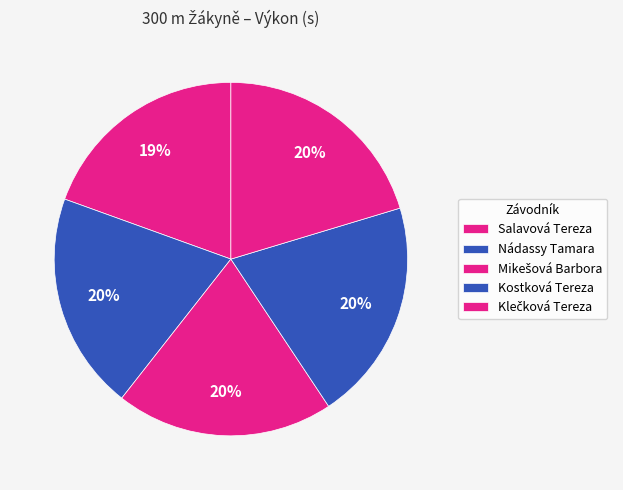

Is there any slice that represents more than half of the pie?

No